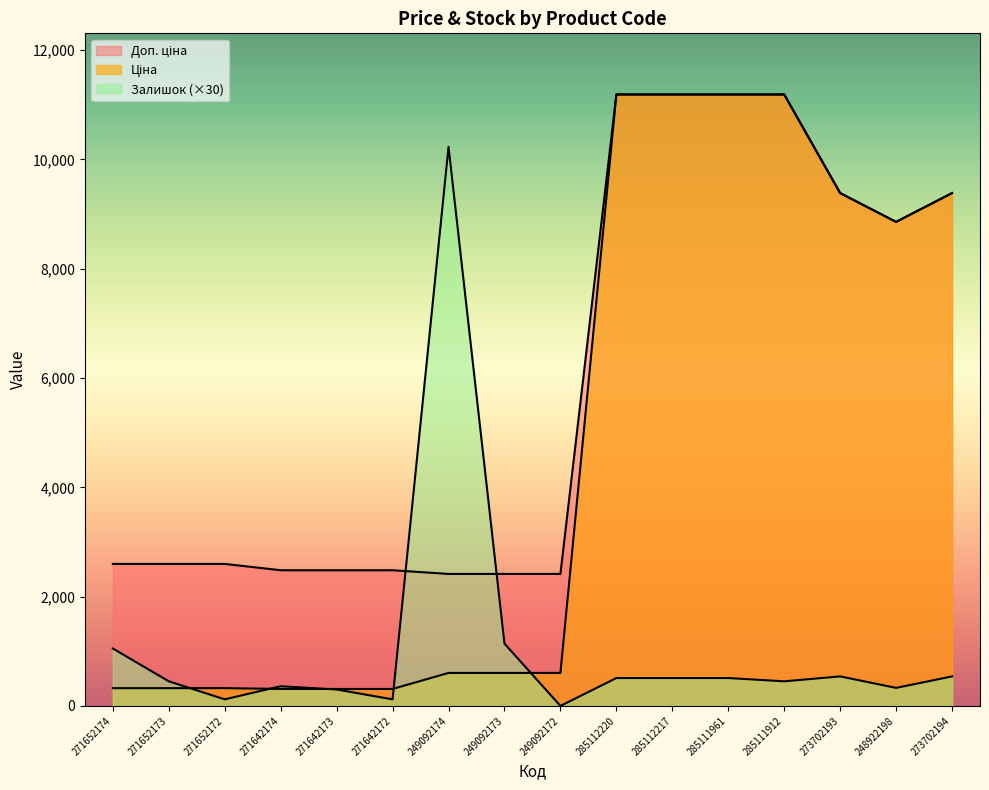

The Ціна series shows 310.3 at 271642174. True or false?

True